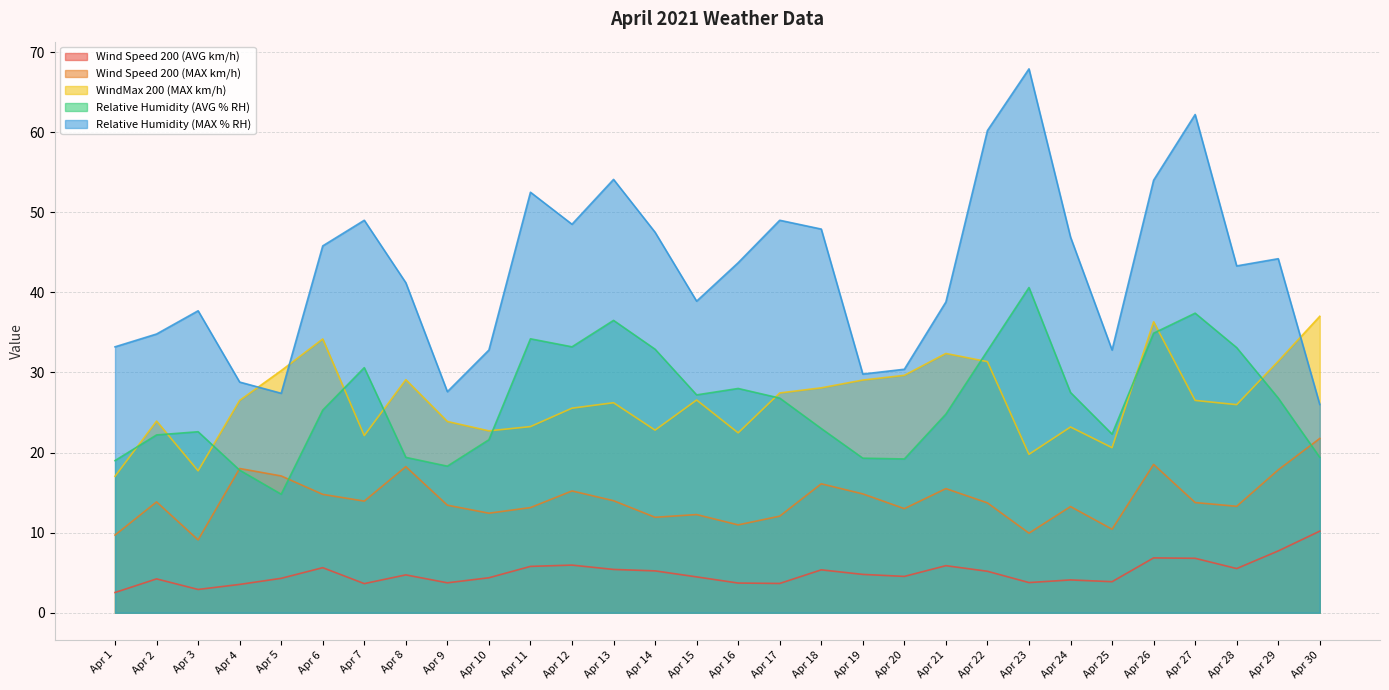

What is the spread (max minus min) of values at Apr 5?

25.9